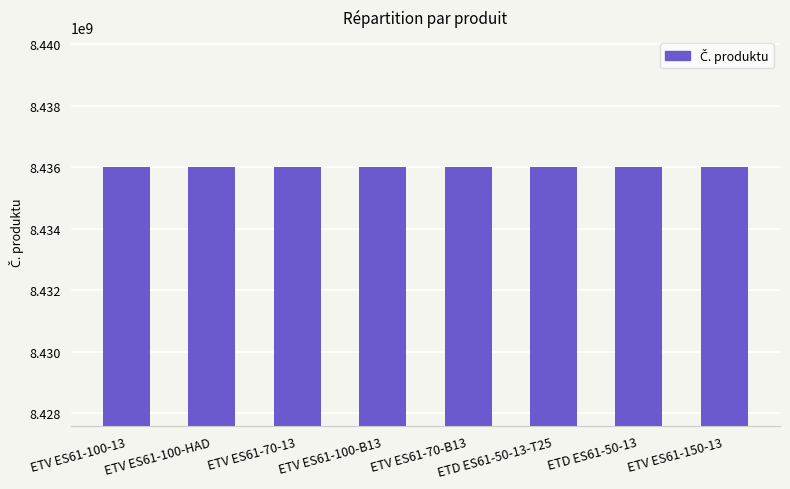

What is the maximum value shown in the chart?

8436026550